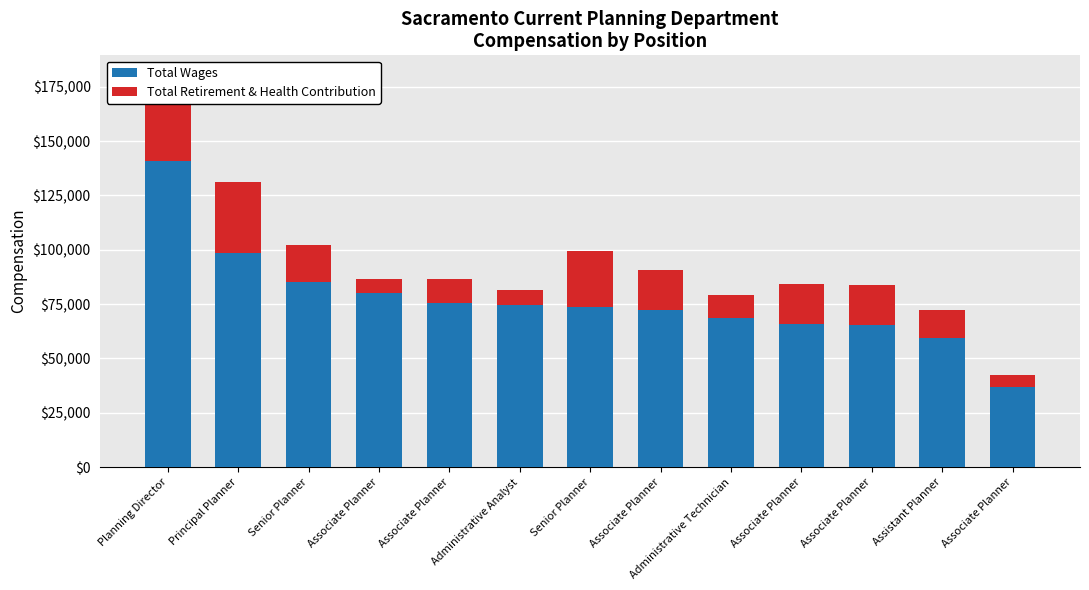

Between Associate Planner and Senior Planner, which is larger?

Senior Planner